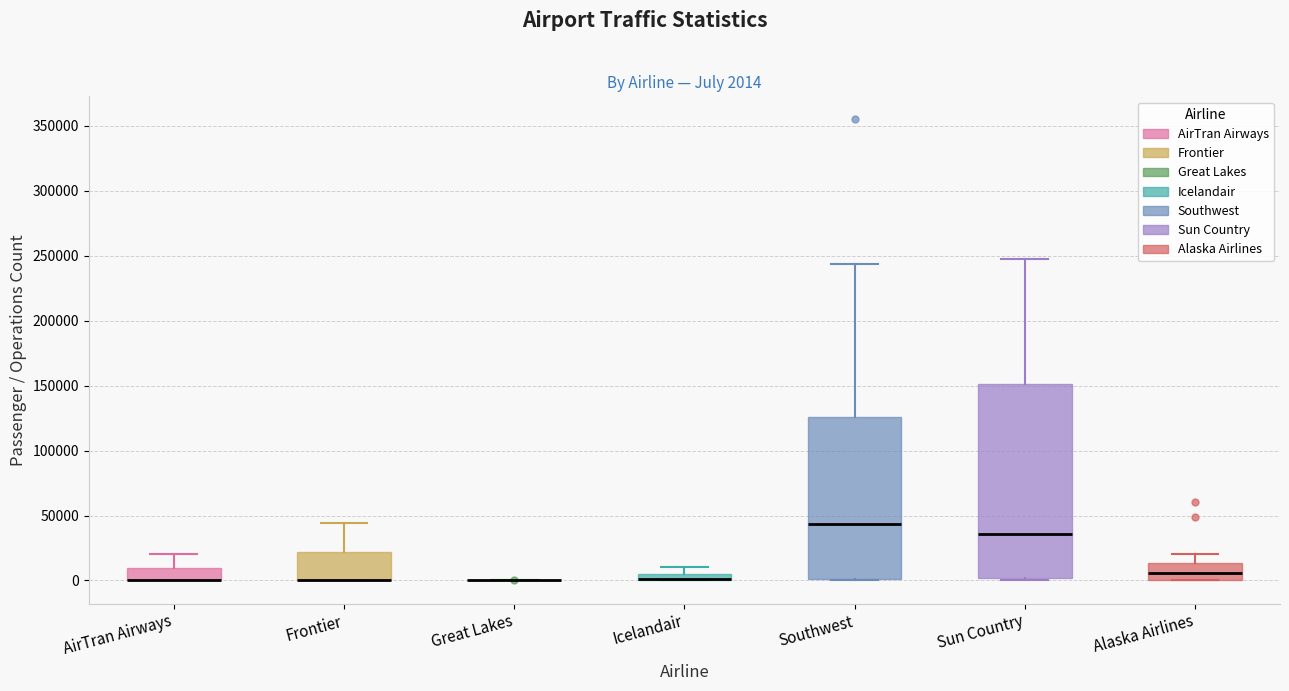

Comparing the boxes themselves (not the whiskers), which one is the tallest?

Sun Country